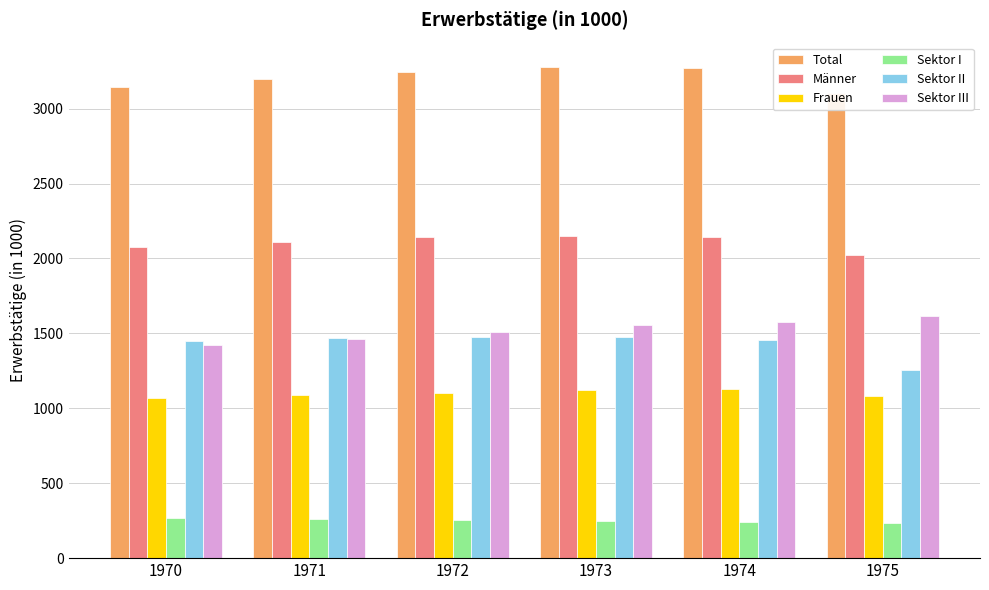

True or false: Total has a value of 3107.8 at 1975.

True